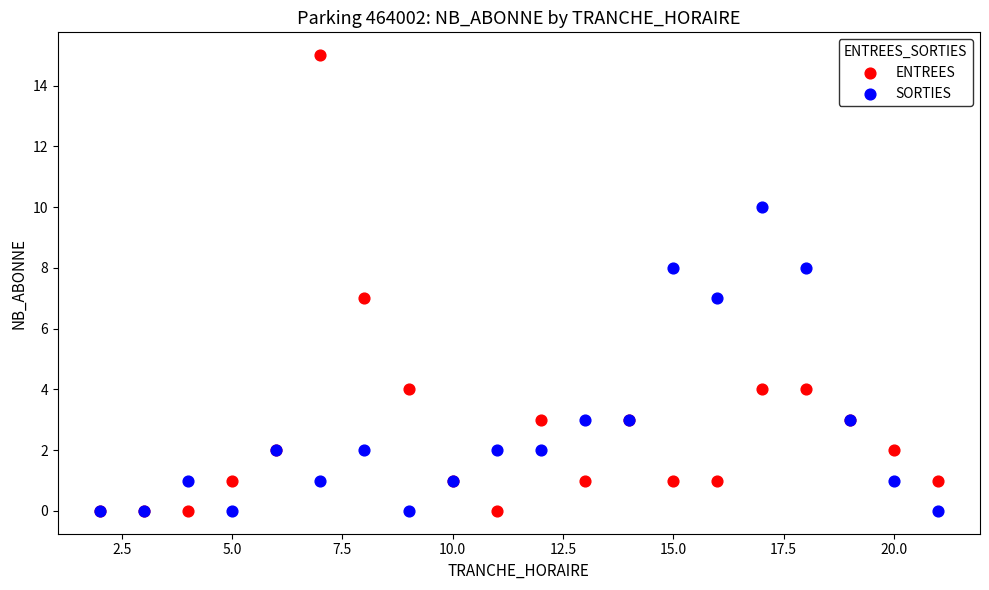

What are all the series names shown in the legend?

ENTREES, SORTIES